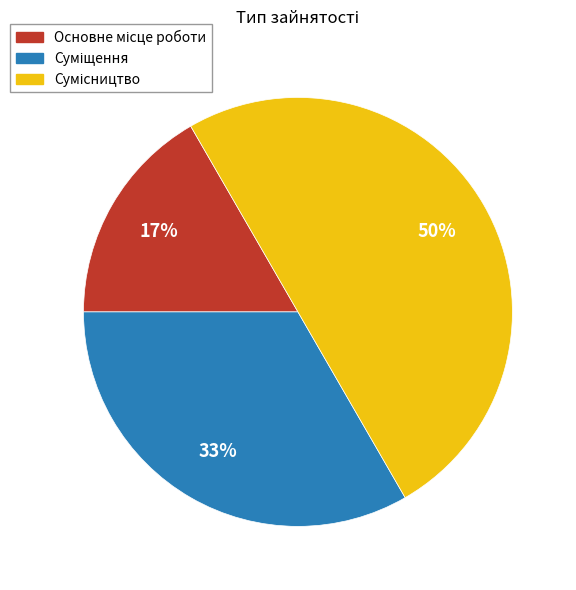

To the nearest percent, what is the average slice percentage?

33%